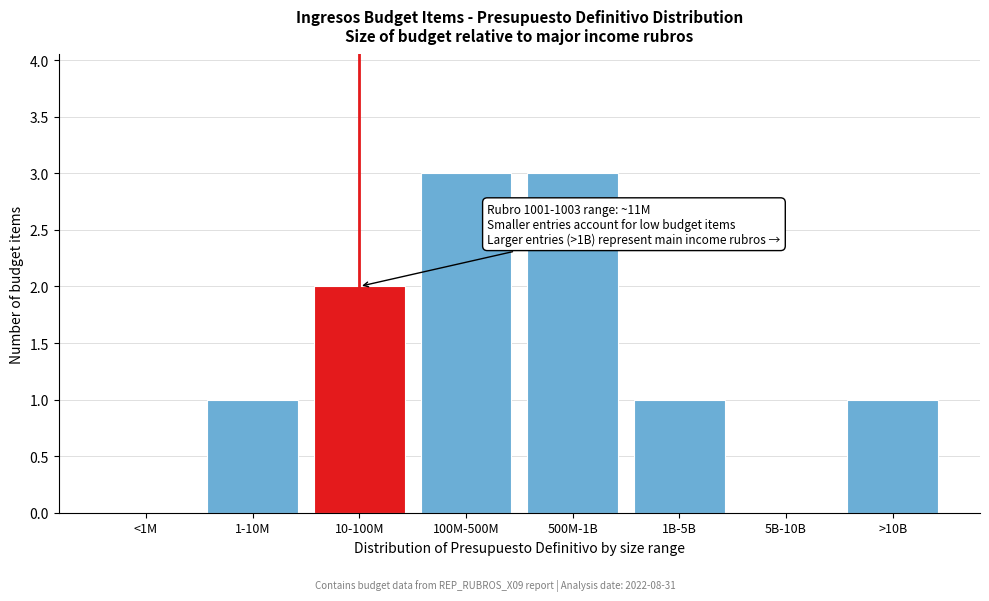

Reading left to right, what are all the values shown in this chart?

<1M=0	1-10M=1	10-100M=2	100M-500M=3	500M-1B=3	1B-5B=1	5B-10B=0	>10B=1